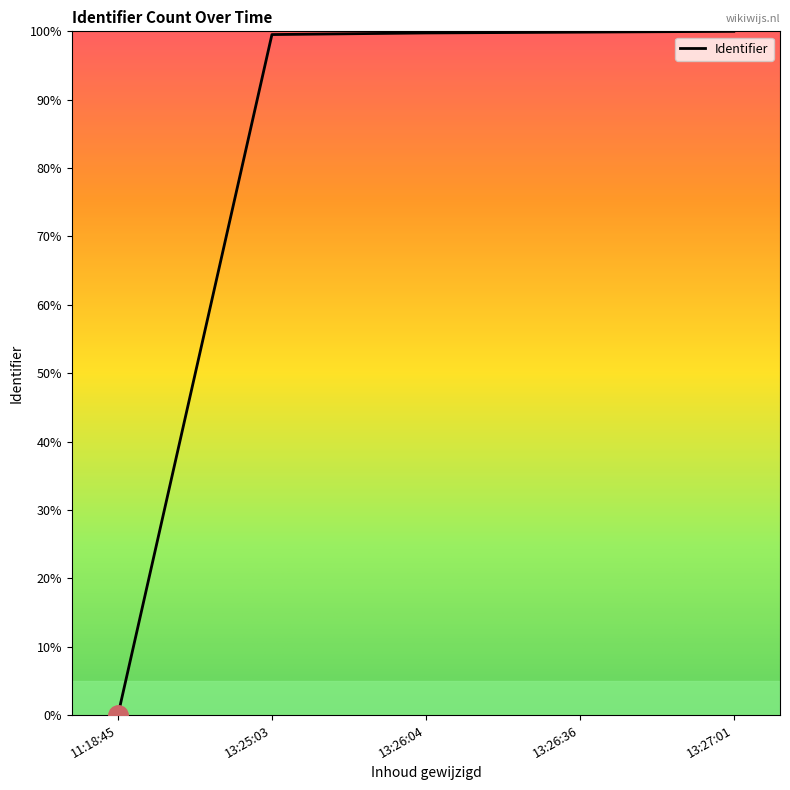

The value at 13:26:36 is 99.9. True or false?

True